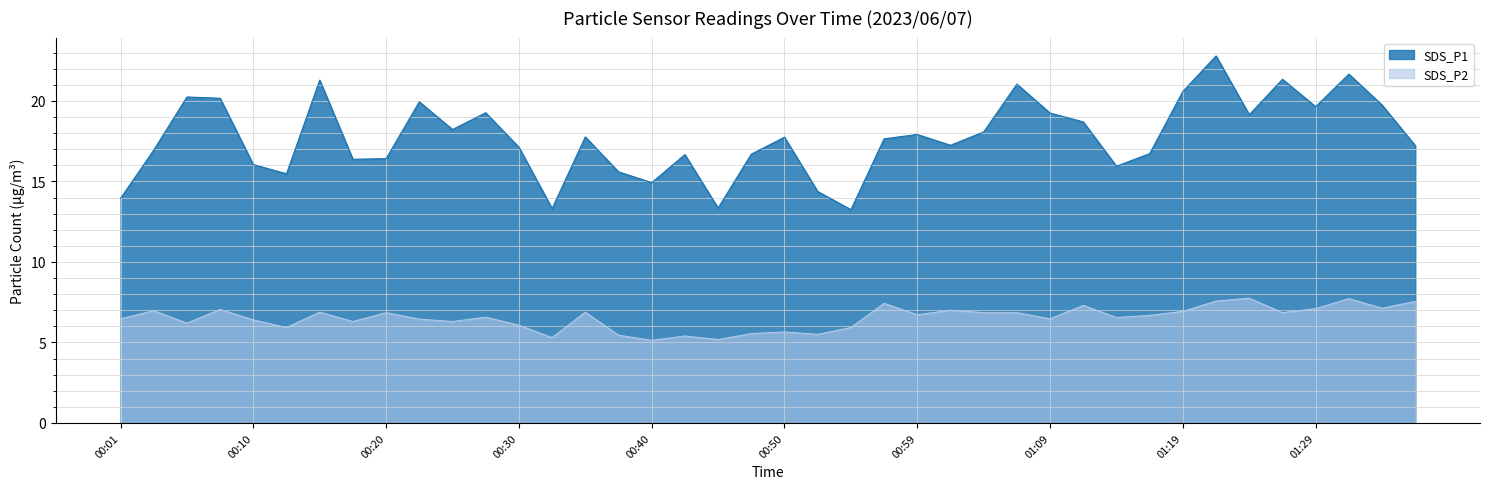

True or false: SDS_P1 and SDS_P2 intersect in this chart.

False